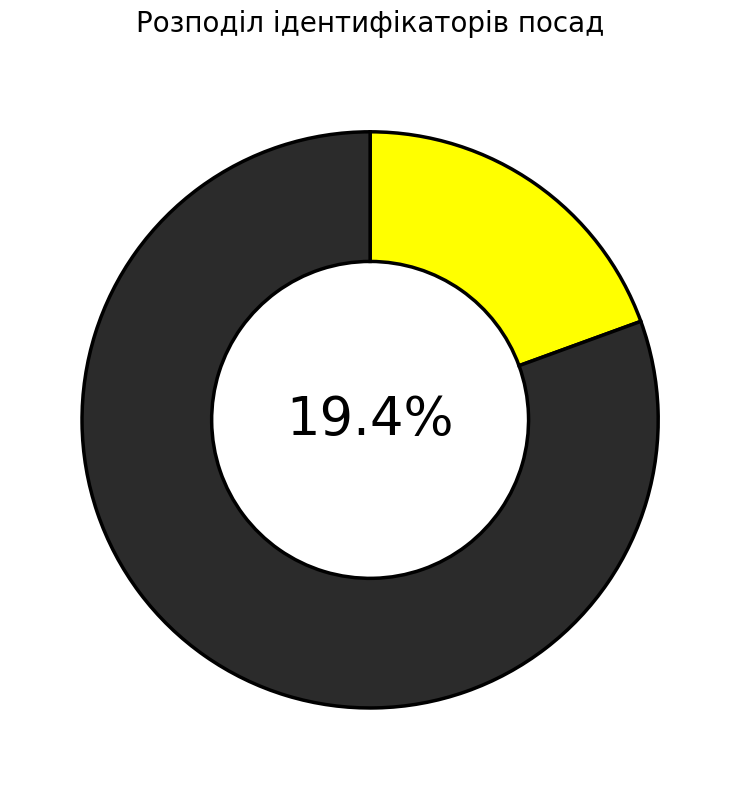

Between Генеральний директор and В.о. начальника, which is larger?

В.о. начальника